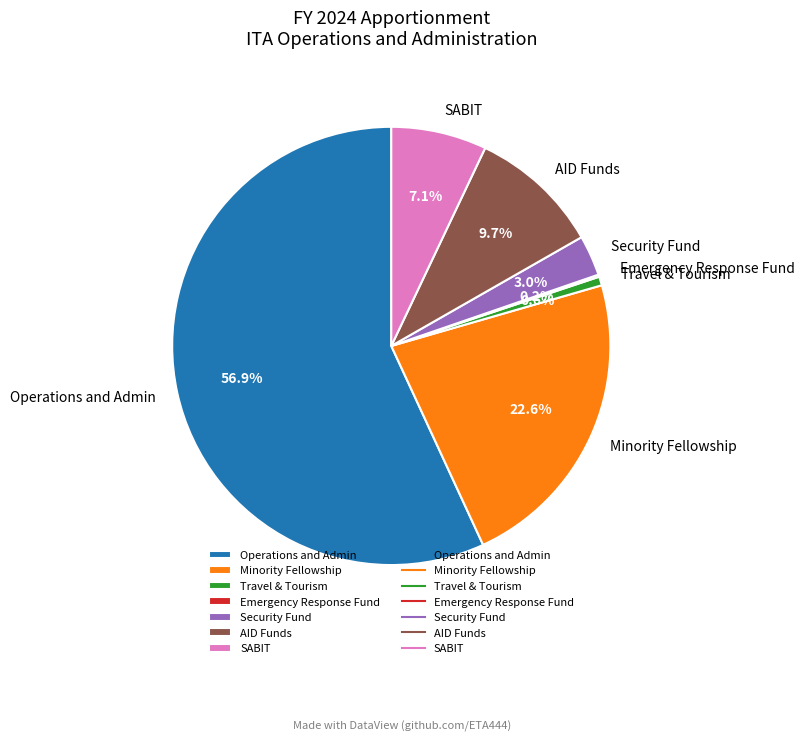

To the nearest percent, what percentage of the pie is Security Fund?

3%